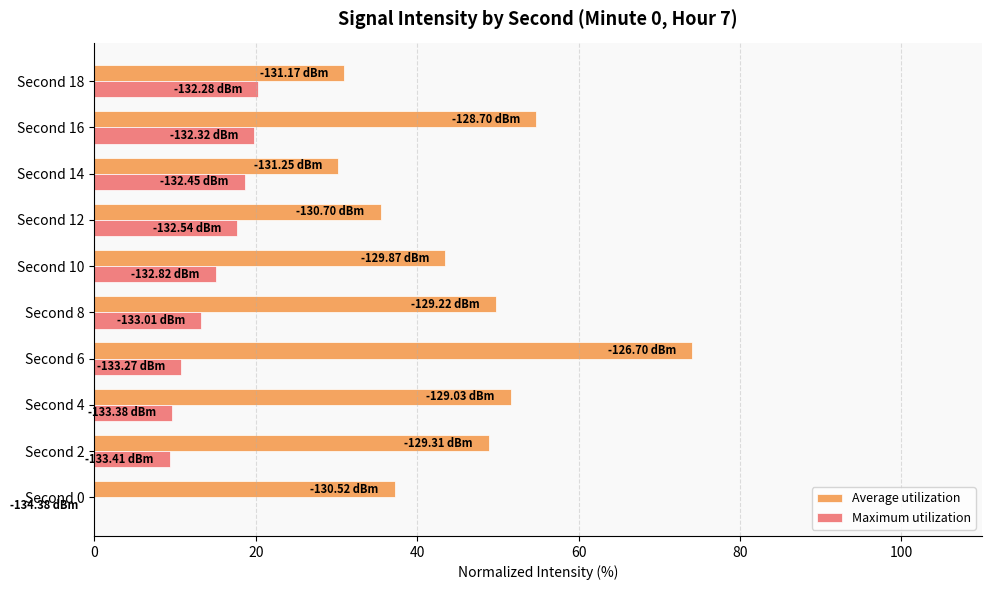

What is the total value across all series at Second 14?

48.8